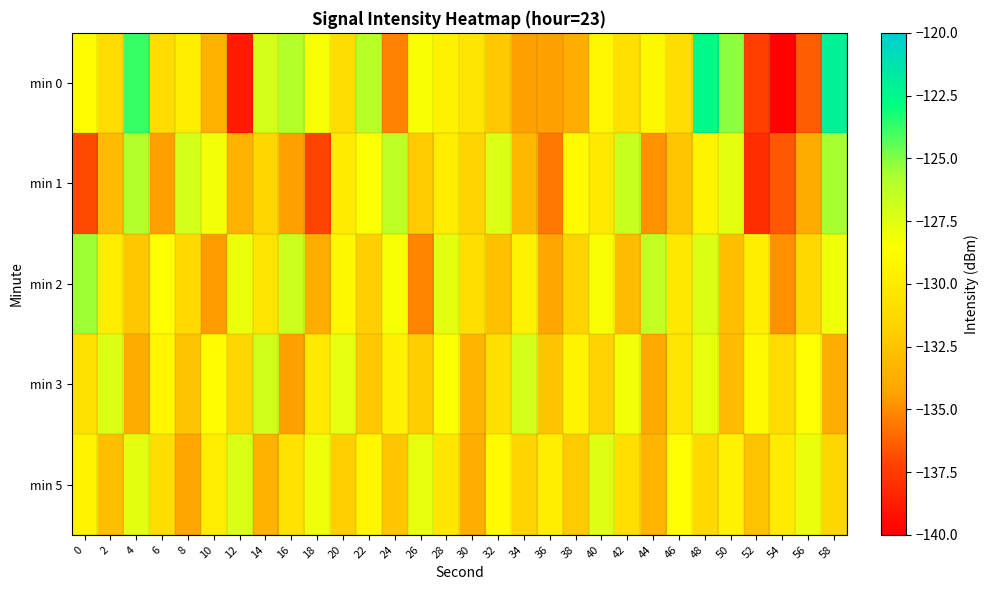

What is the minimum value shown in the chart?

-139.8